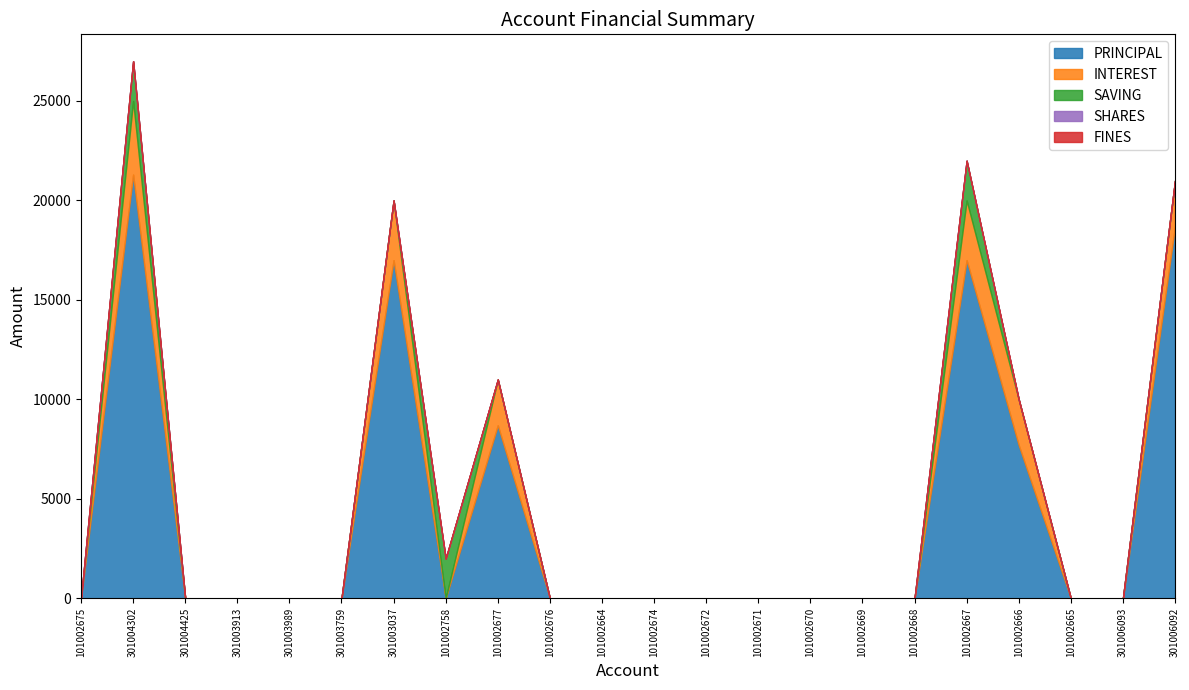

At how many categories does at least one series exceed 2135?

6